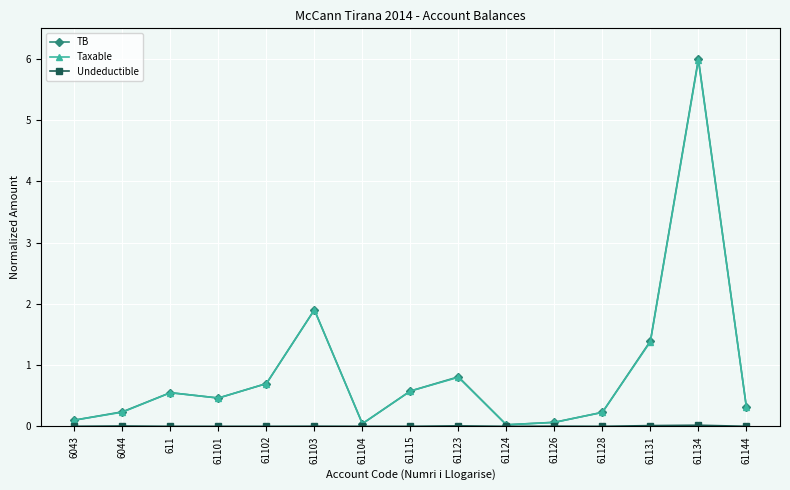

At which label does TB reach its peak?

61134